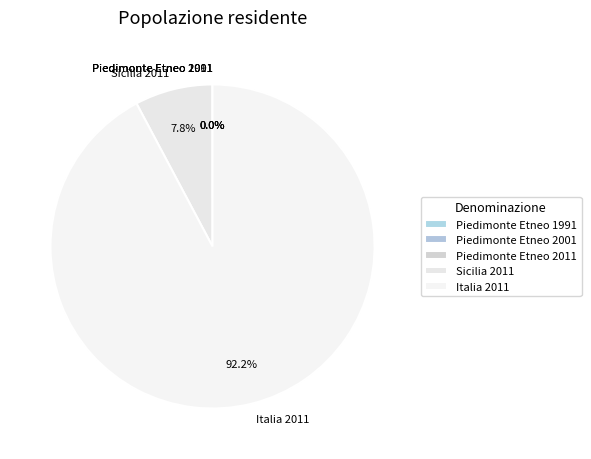

Which slice is the largest?

Italia 2011